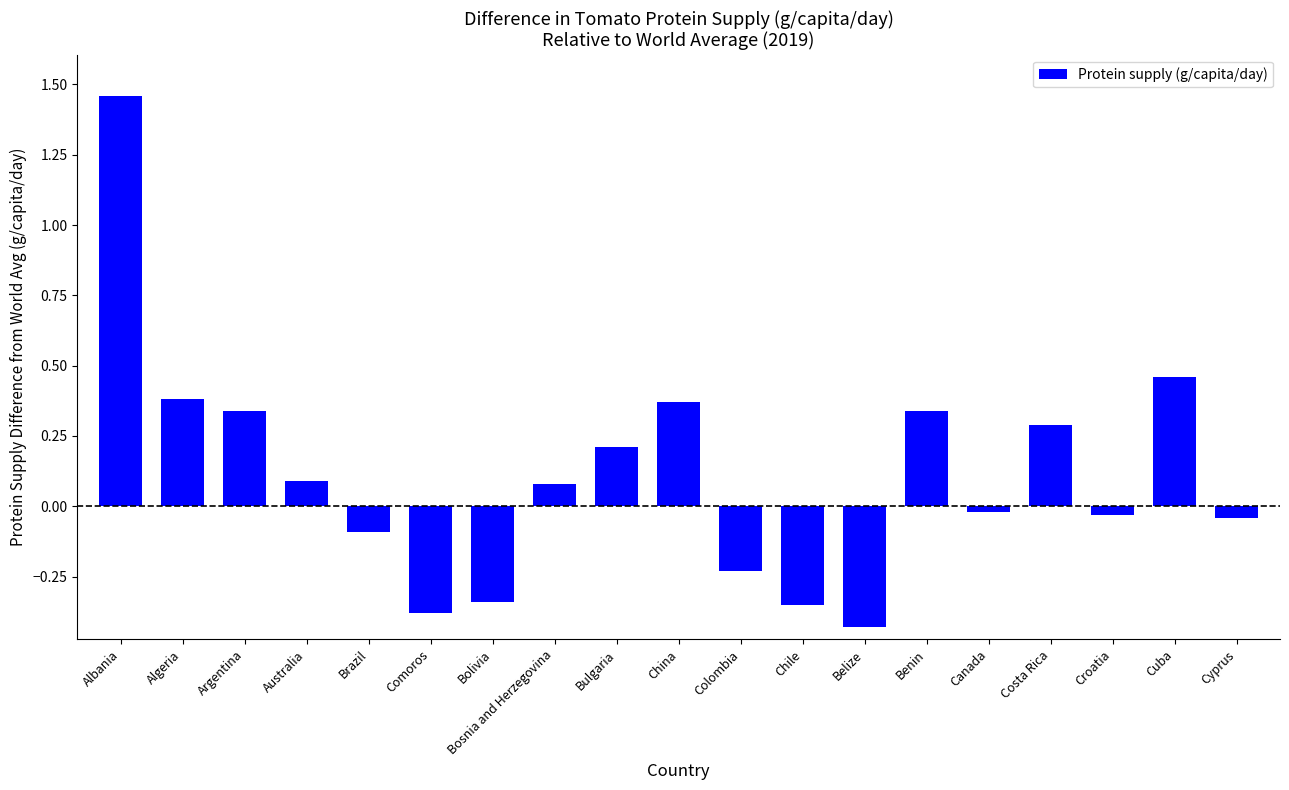

How many bars are there in total?

19